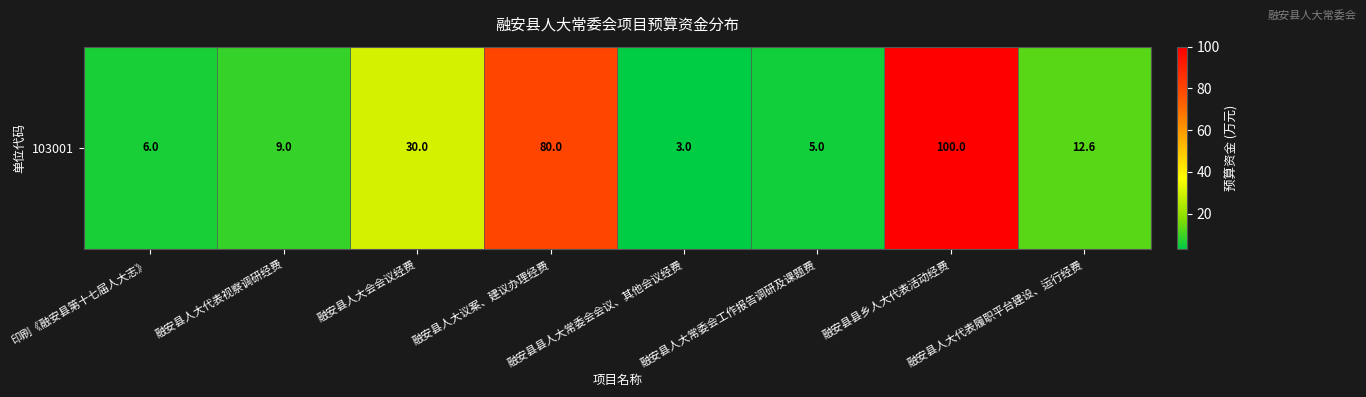

Where is the data nearest to the value 51?

融安县人大会会议经费